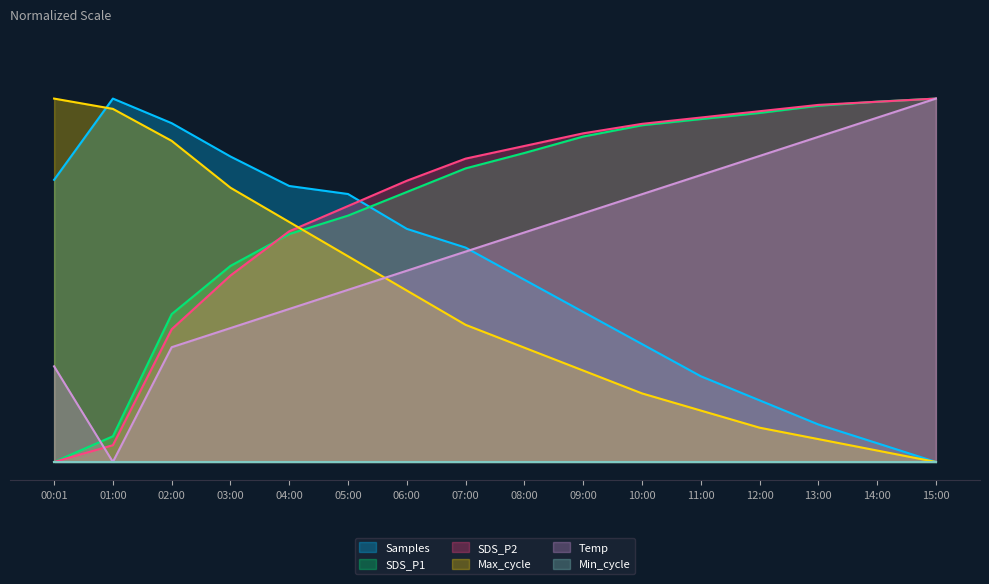

List the labels in order of Max_cycle value, smallest first.

15:00, 14:00, 13:00, 12:00, 11:00, 10:00, 09:00, 08:00, 07:00, 06:00, 05:00, 04:00, 03:00, 02:00, 01:00, 00:01